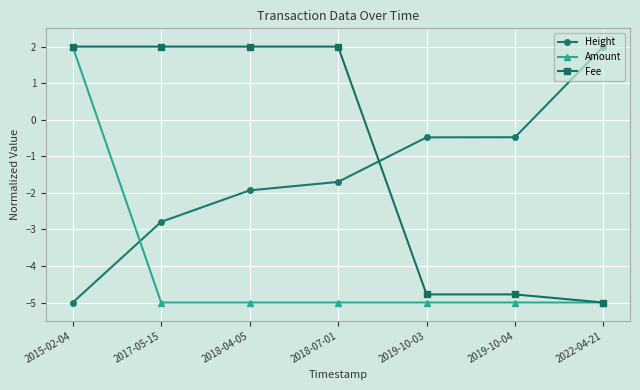

What is the approximate value of Fee at 2018-07-01?

2.0